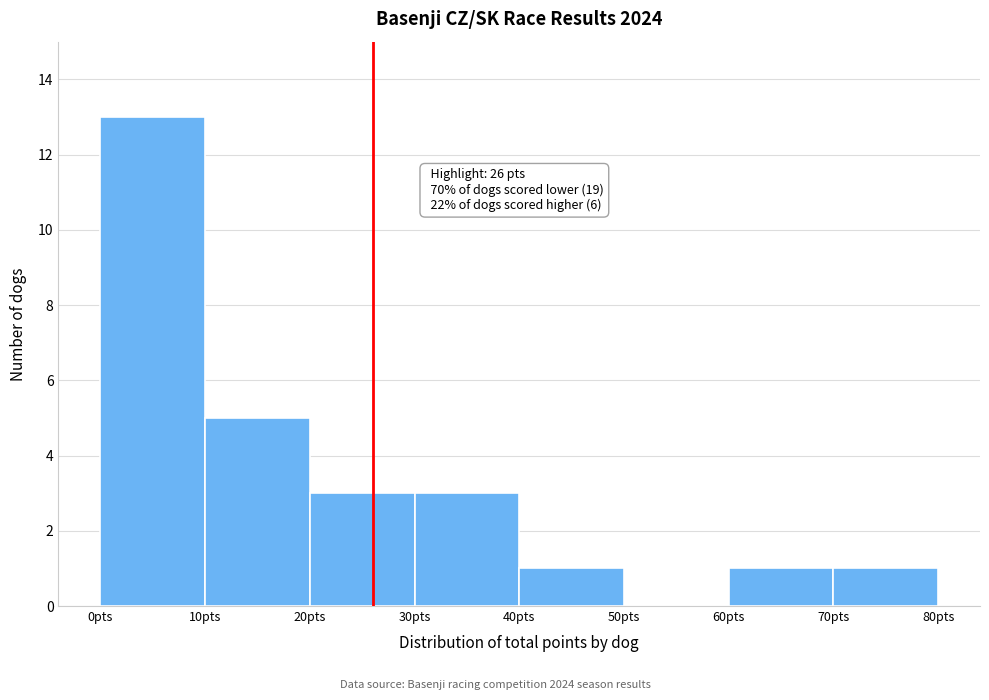

Which range on the x-axis has the tallest bar?

0 to 10